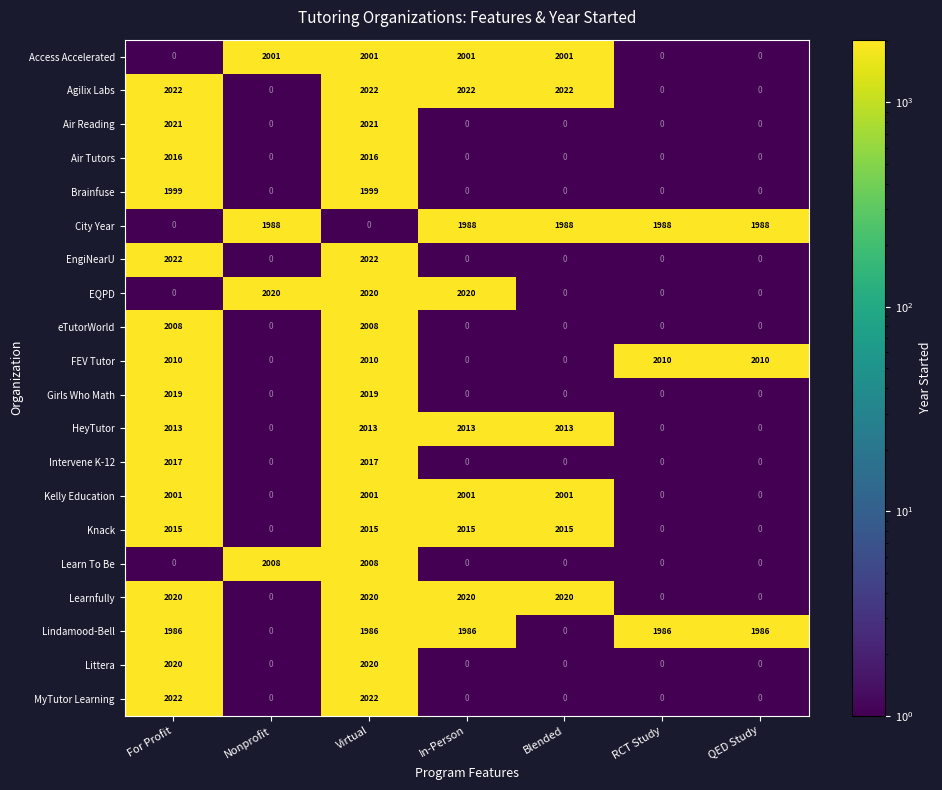

What is the difference between the Learnfully values at In-Person and RCT Study?

2020